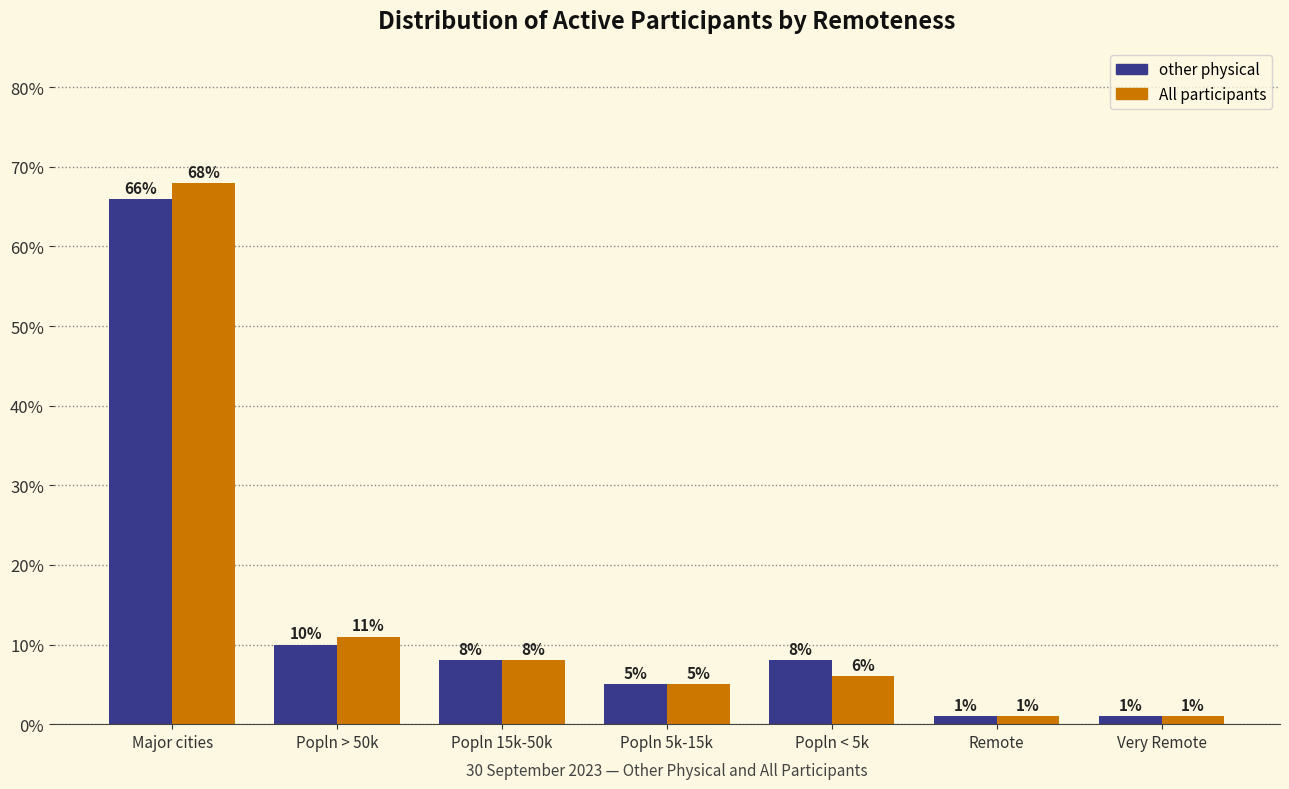

What are all the series names shown in the legend?

other physical, All participants